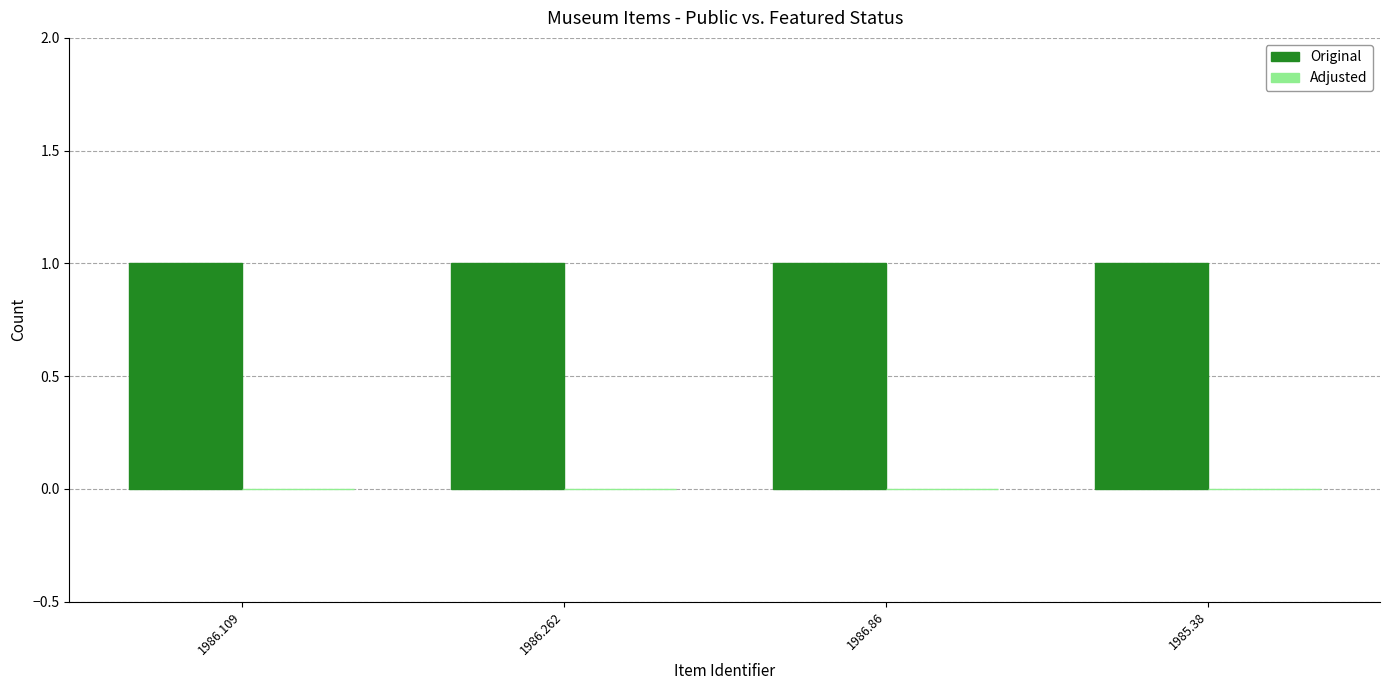

How many bars are there in total?

8